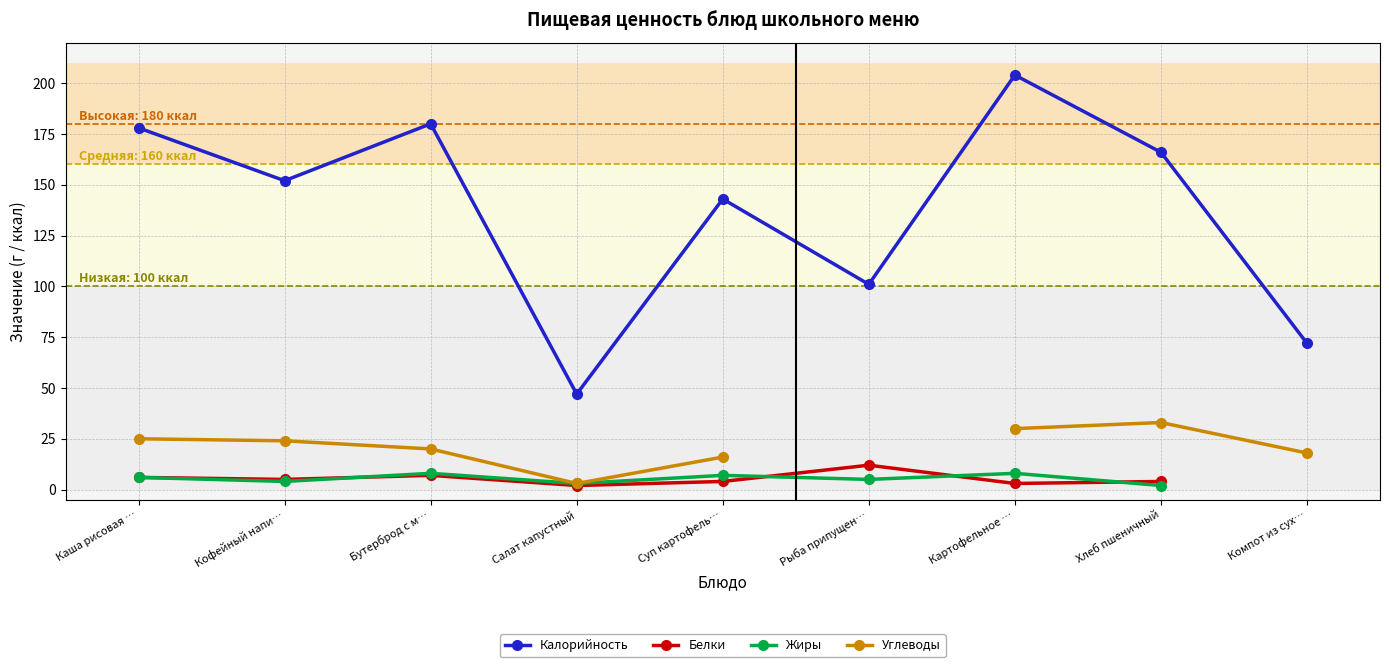

What are all the series names shown in the legend?

Калорийность, Белки, Жиры, Углеводы